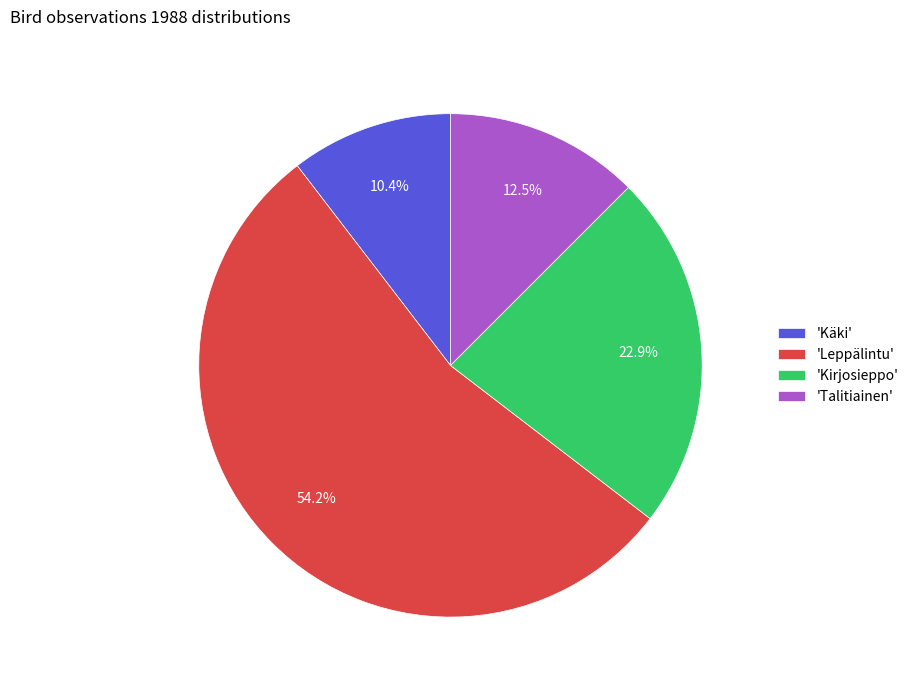

Which slice is the smallest?

'Käki'